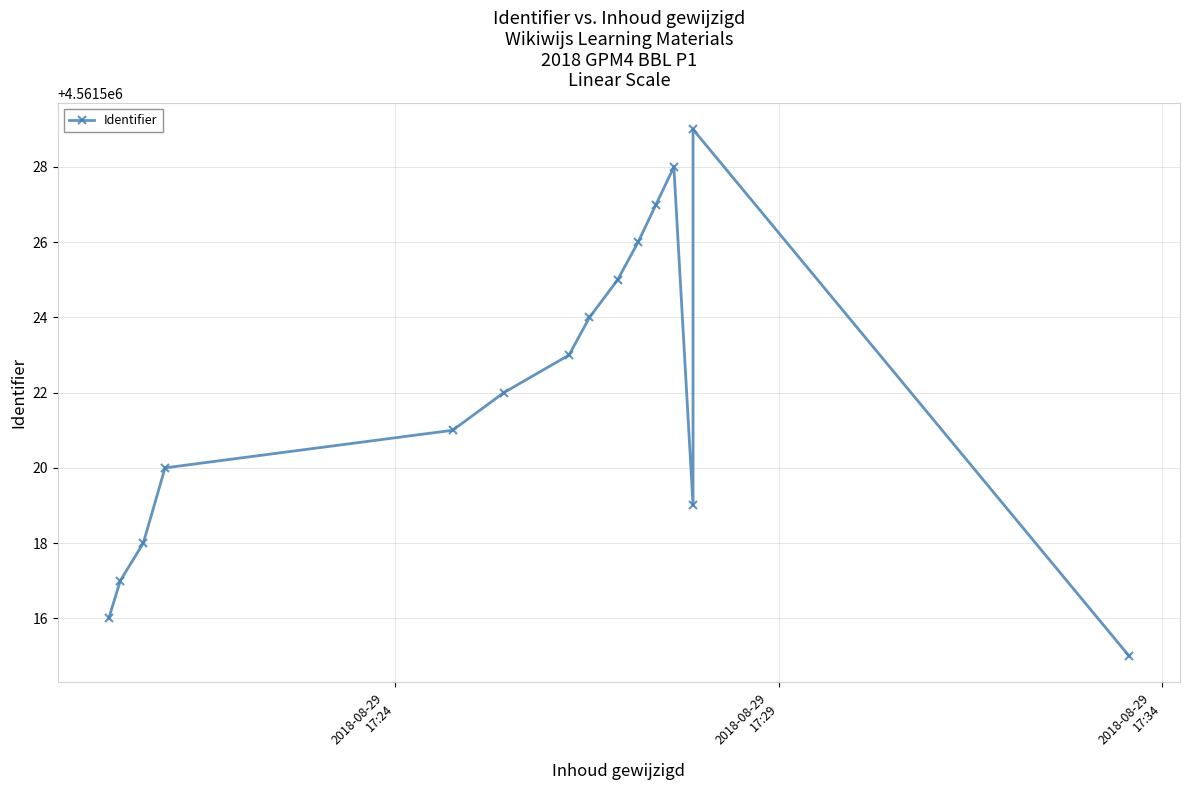

How many lines are shown in the chart?

1